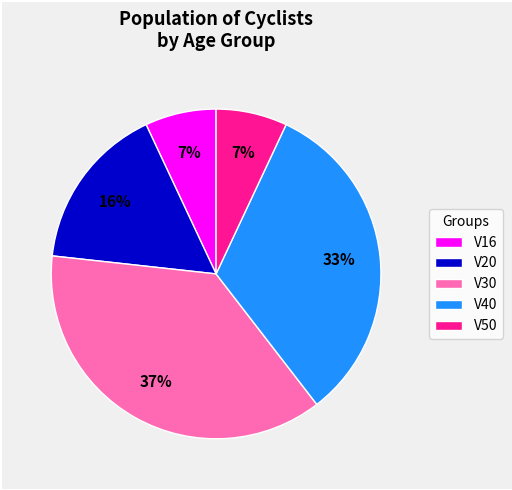

Count the number of slices in the pie.

5